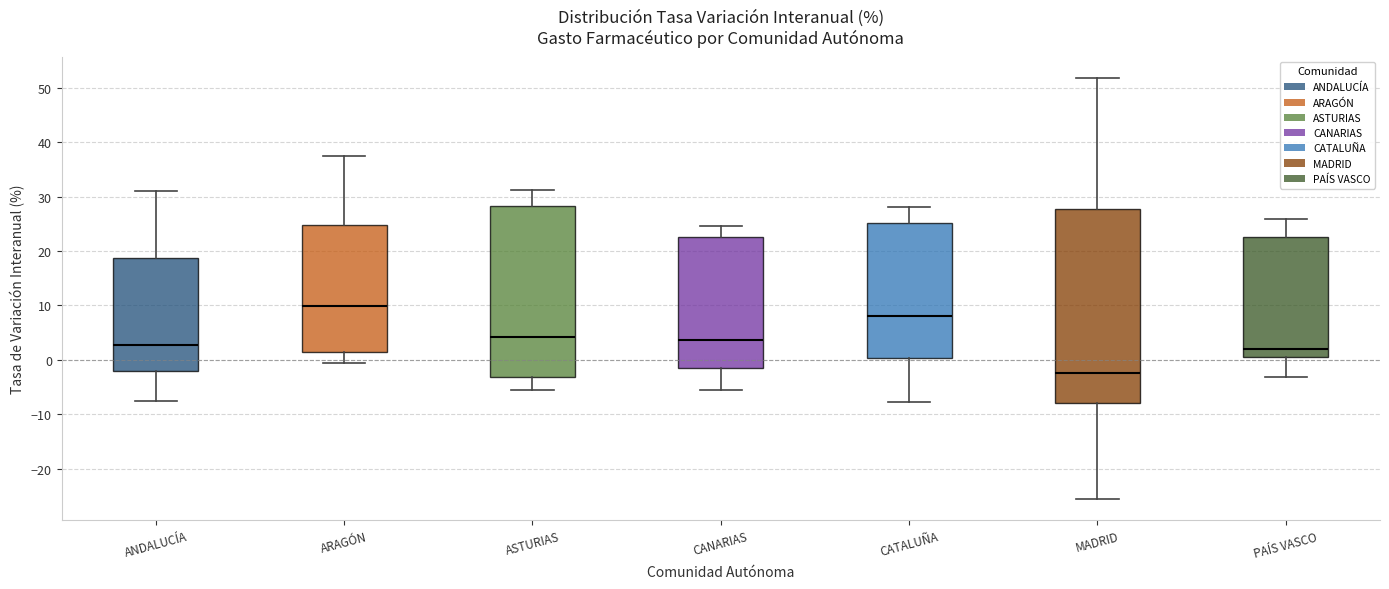

Where is the lower edge of the box for MADRID on the y-axis? The values are not printed on the chart, so give them approximately, as read against the axis.

-8